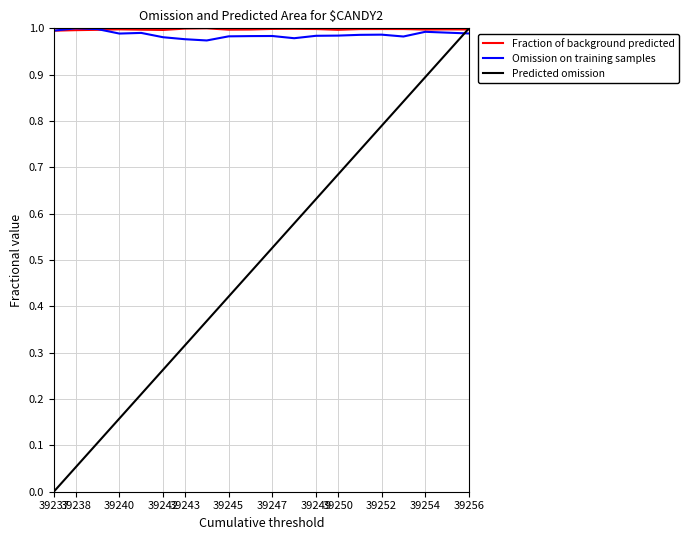

Which series has the largest range (max minus min)?

Predicted omission